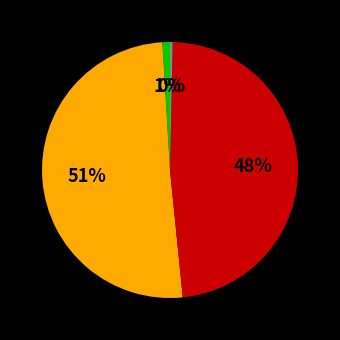

To the nearest percent, what is the average slice percentage?

25%